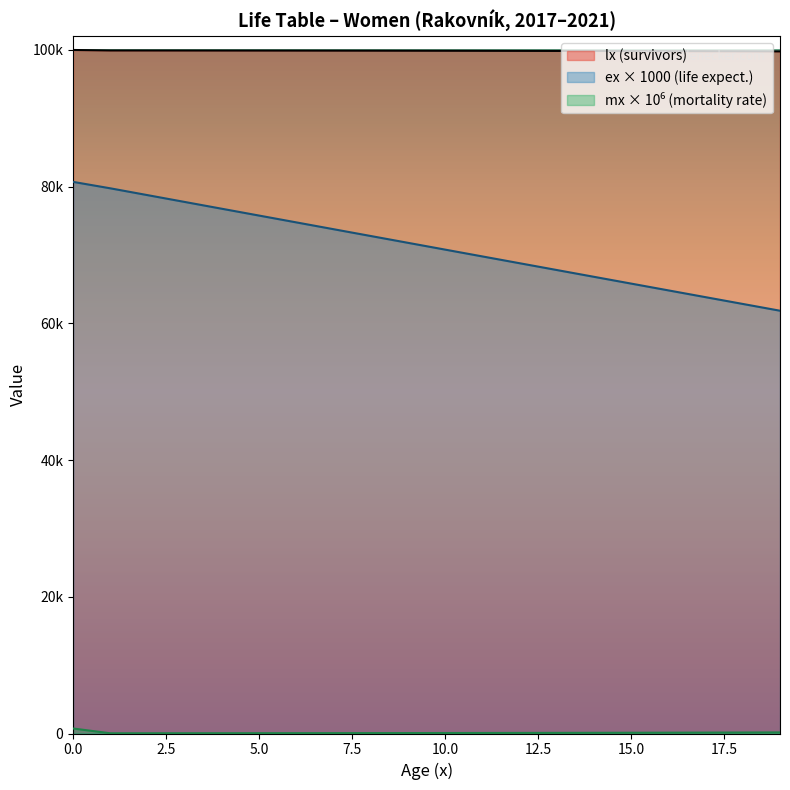

How many lines are shown in the chart?

3